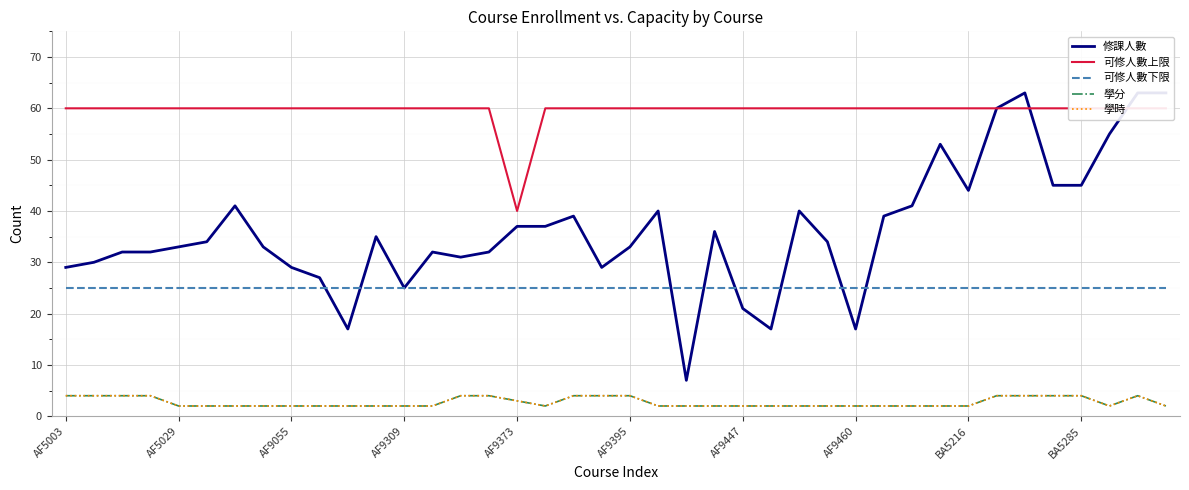

What is the sum of the 學分 values at AF5029 and 39?

6